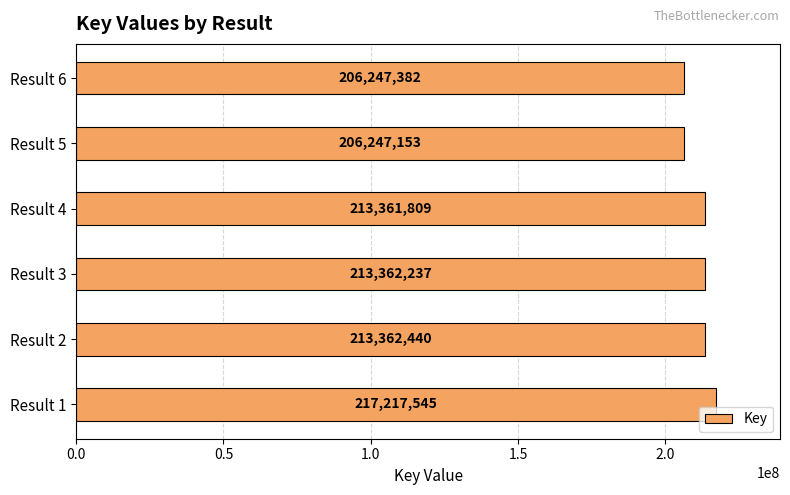

Is it true that the value at Result 4 is 213361809?

True